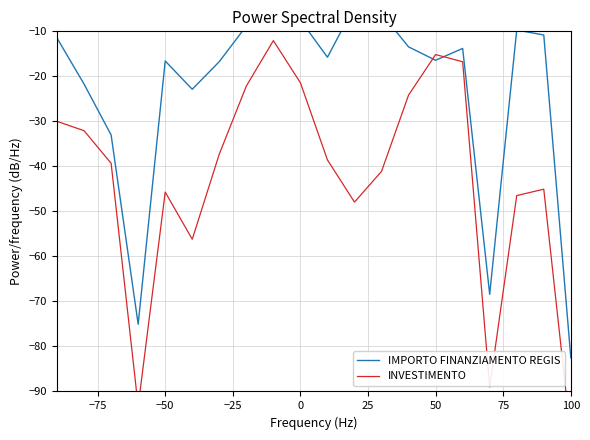

Rank the series at −75 from highest to lowest value.

IMPORTO FINANZIAMENTO REGIS, INVESTIMENTO